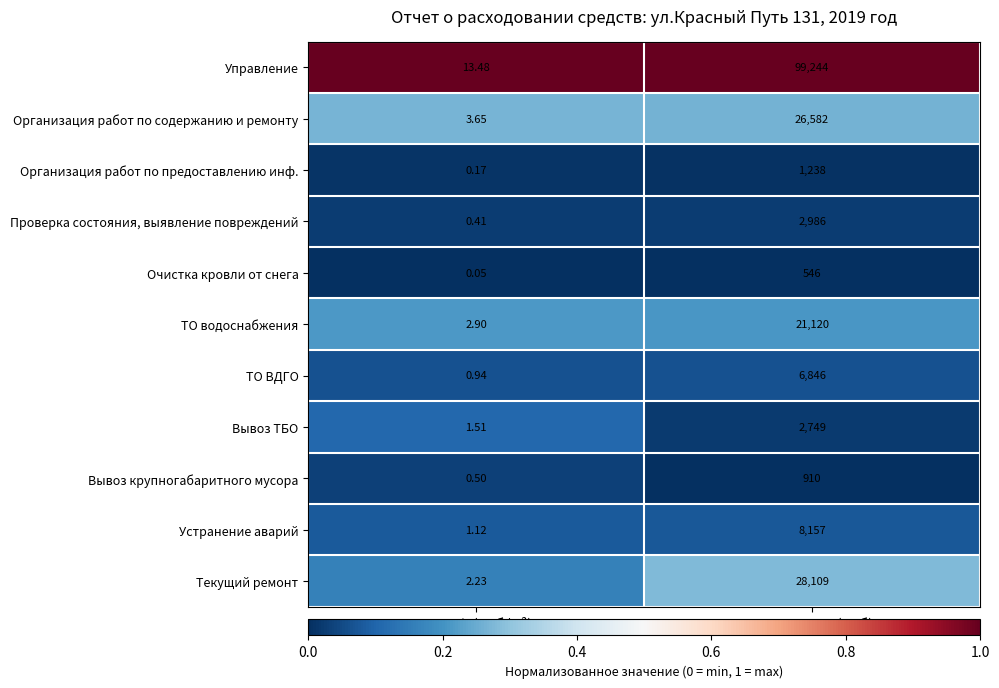

At how many categories does at least one series exceed 0?

2